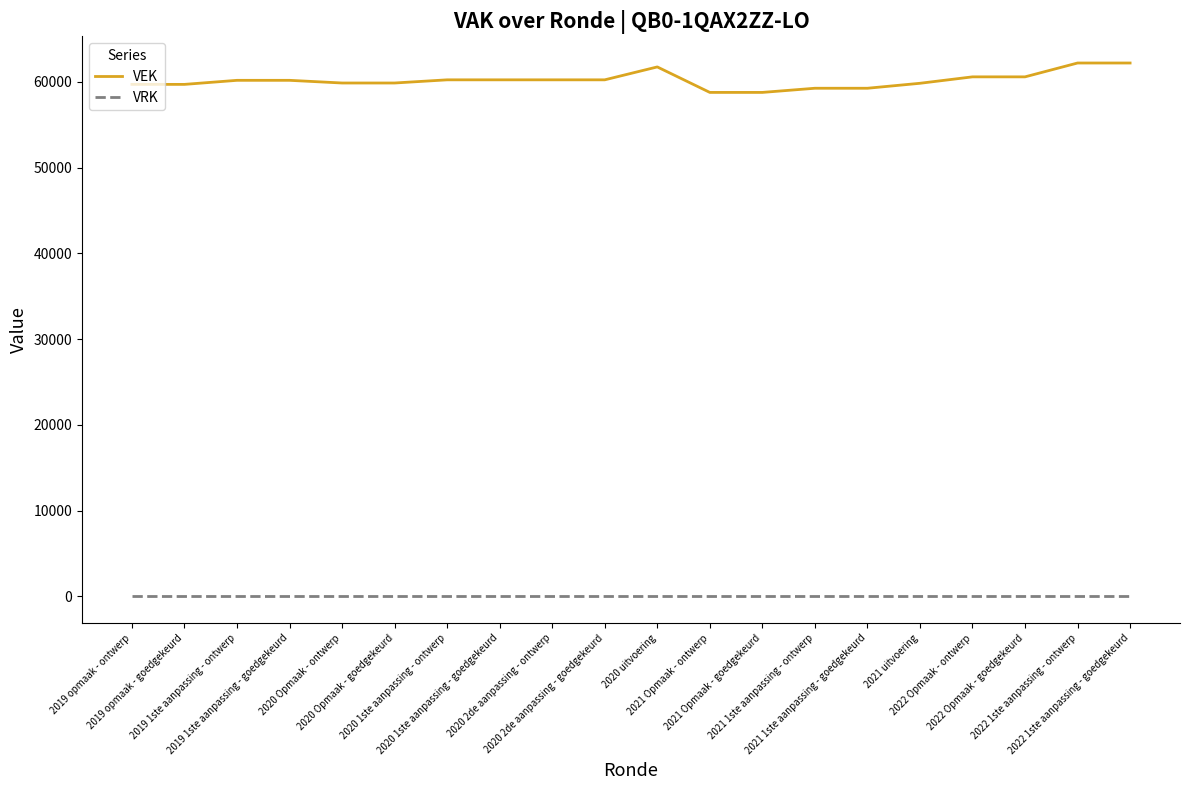

How many lines are shown in the chart?

2